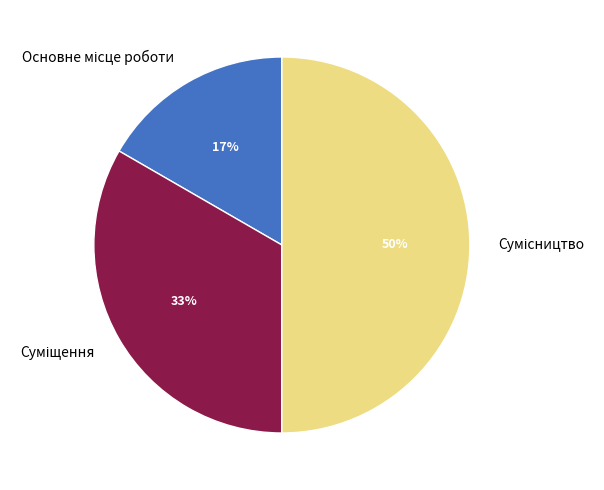

To the nearest percent, what is the average slice percentage?

33%